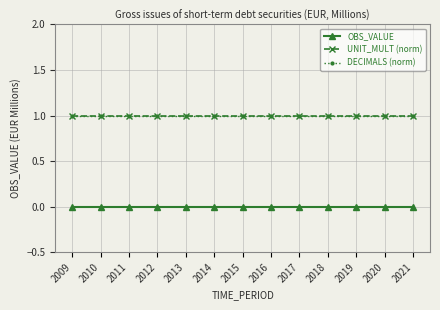

At which label is UNIT_MULT (norm) closest to 1?

2009